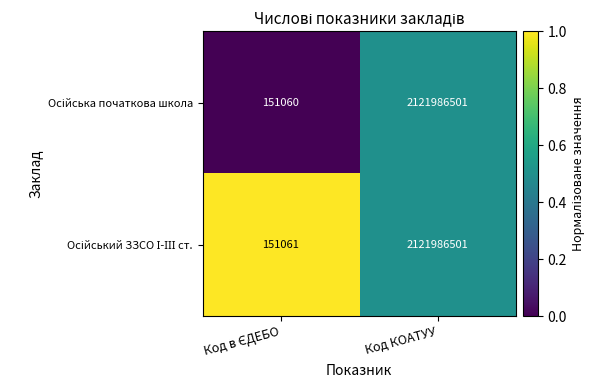

Count the number of data series in this chart.

2